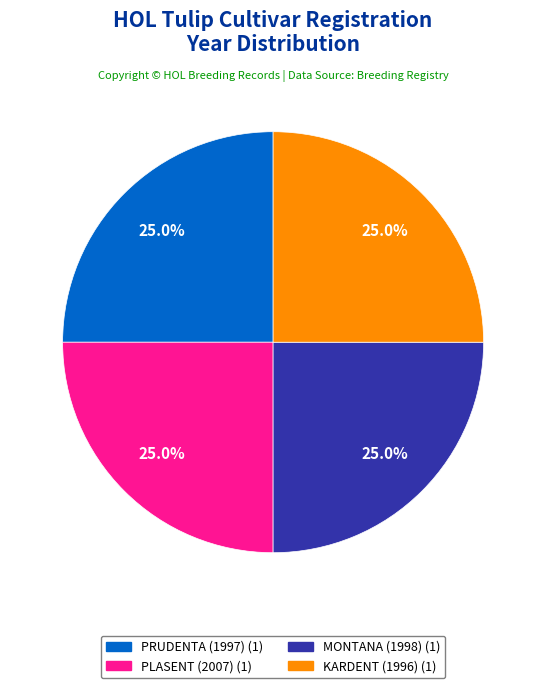

Does MONTANA (1998) represent more than half of the total?

No